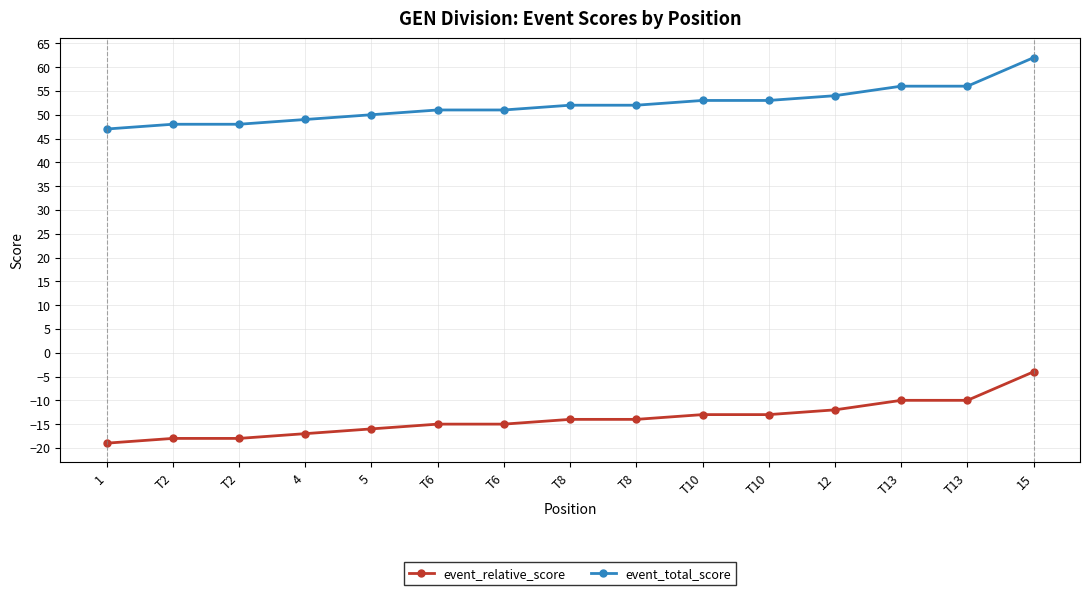

Between 12 and T13, which series saw the biggest shift?

event_relative_score